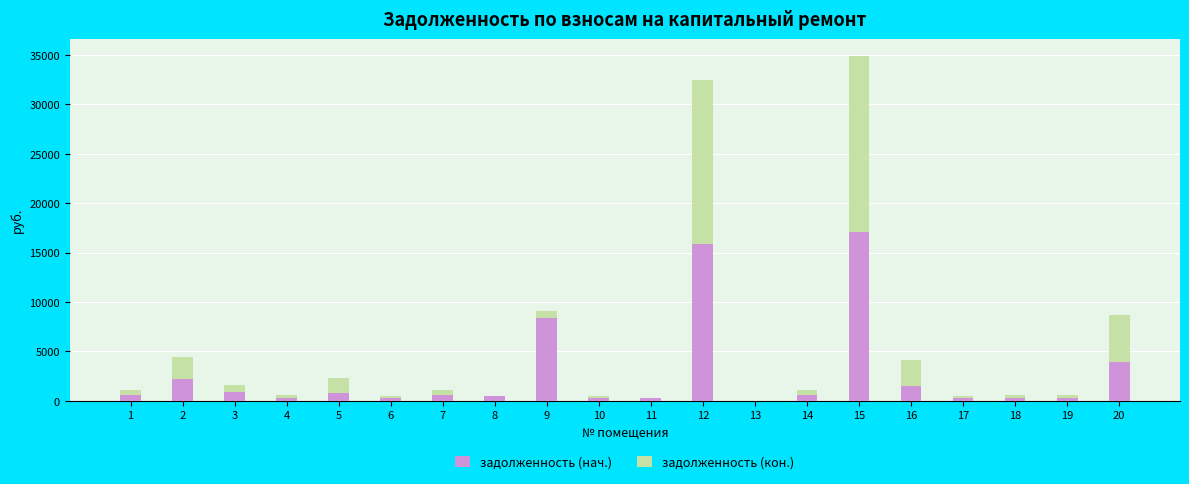

The value of задолженность (нач.) at 19 is 273.0. True or false?

True